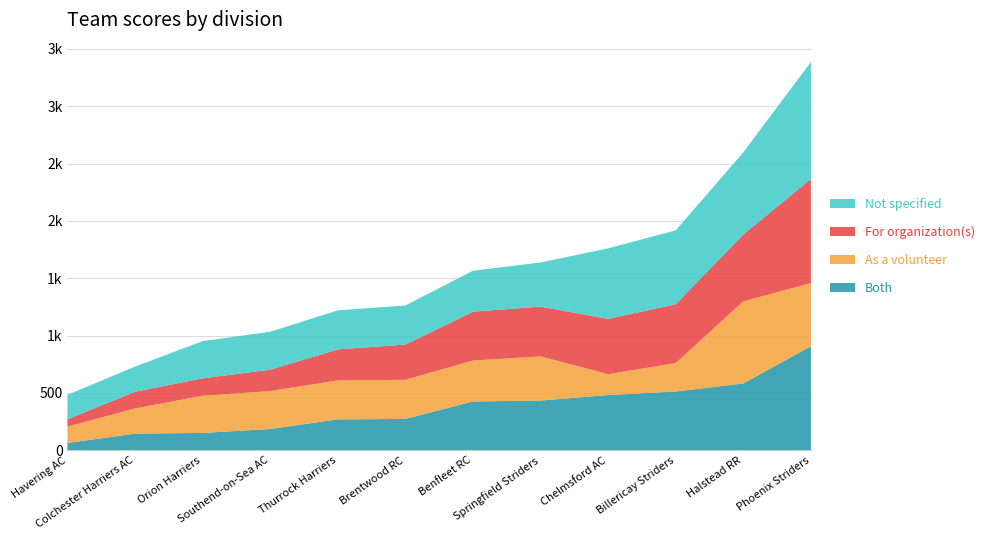

Reading left to right, list all the values displayed in this chart.

Both: 64	146	152	186	270	274	426	434	482	513	583	908
As a volunteer: 143	219	324	331	340	341	357	385	182	248	716	550
For organization(s): 64	146	152	186	270	307	426	434	482	513	583	908
Not specified: 213	219	324	331	340	341	357	385	615	644	716	1019